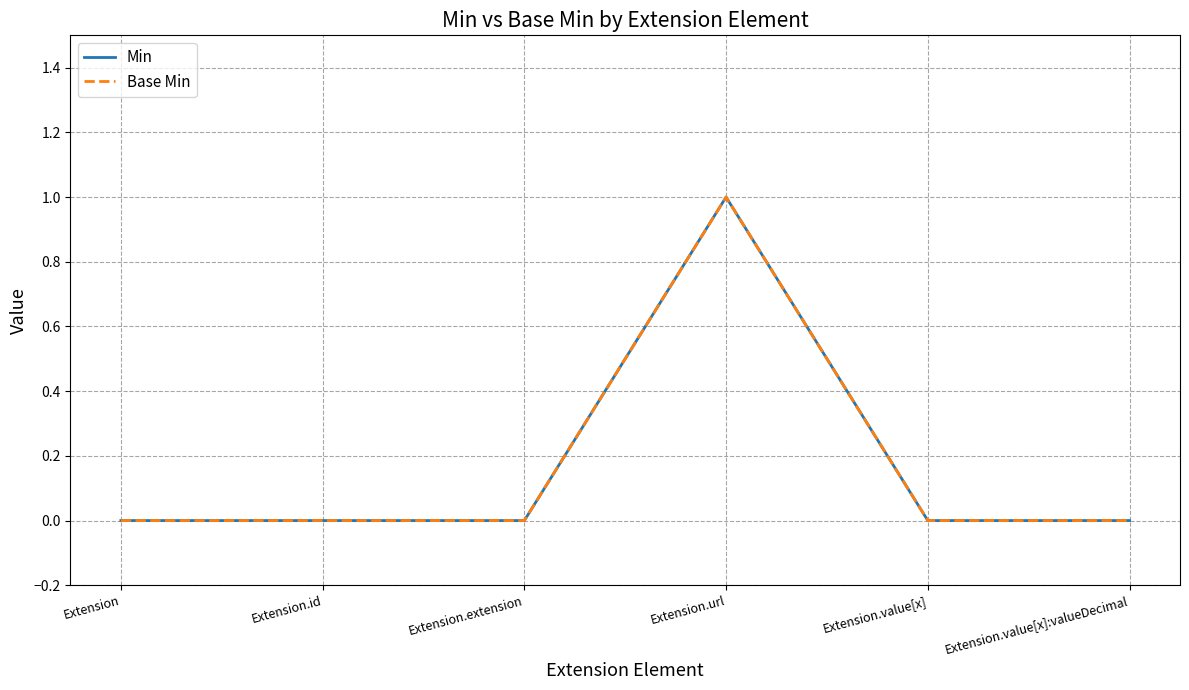

At which label does Base Min reach its minimum?

Extension